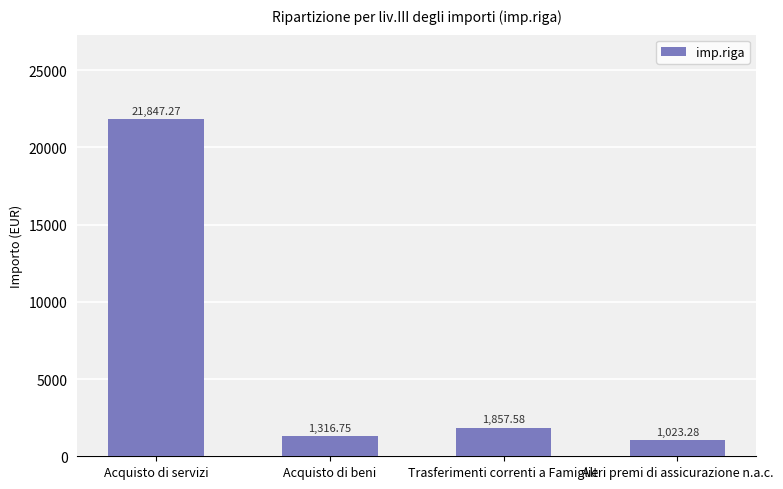

List the labels in order of value, smallest first.

Altri premi di assicurazione n.a.c., Acquisto di beni, Trasferimenti correnti a Famiglie, Acquisto di servizi